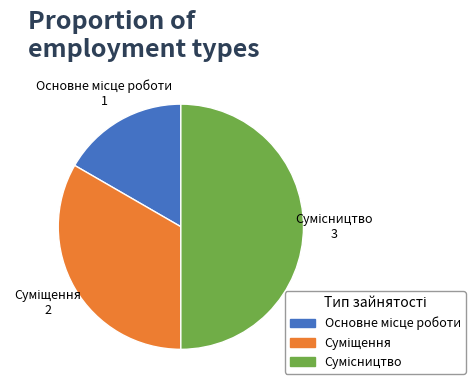

What is the change in value from Основне місце роботи to Суміщення?

+1